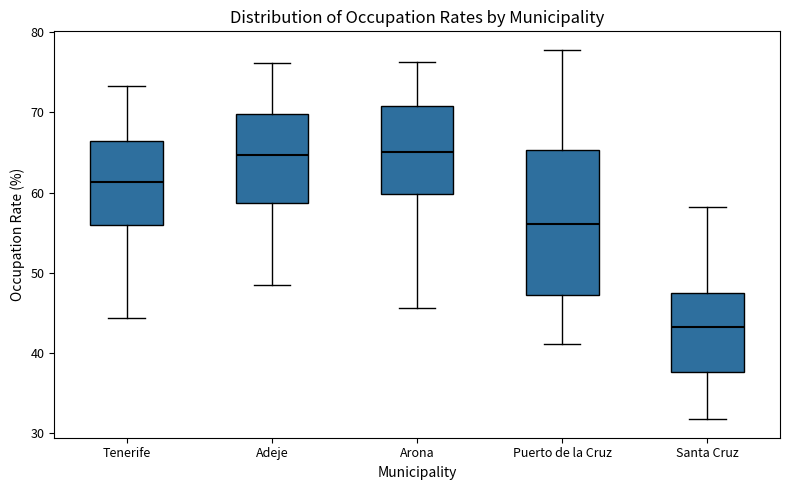

Reading left to right, transcribe this box plot: for each box, give where its median line is, the range the box spans, and where its two whiskers end, as read against the y-axis. The values are not printed on the chart, so give them approximately, as read against the axis.

Tenerife: median 61, box 56 to 66, whiskers 44 to 73
Adeje: median 65, box 59 to 70, whiskers 48 to 76
Arona: median 65, box 60 to 71, whiskers 46 to 76
Puerto de la Cruz: median 56, box 47 to 65, whiskers 41 to 78
Santa Cruz: median 43, box 38 to 48, whiskers 32 to 58